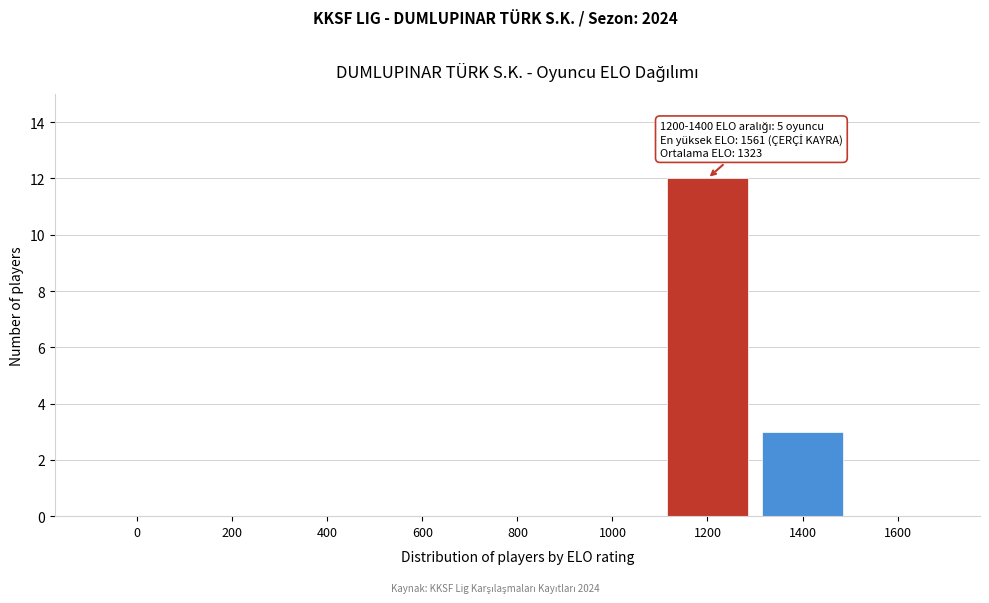

Reading left to right, transcribe all the data shown in this chart.

0=0	200=0	400=0	600=0	800=0	1000=0	1200=12	1400=3	1600=0